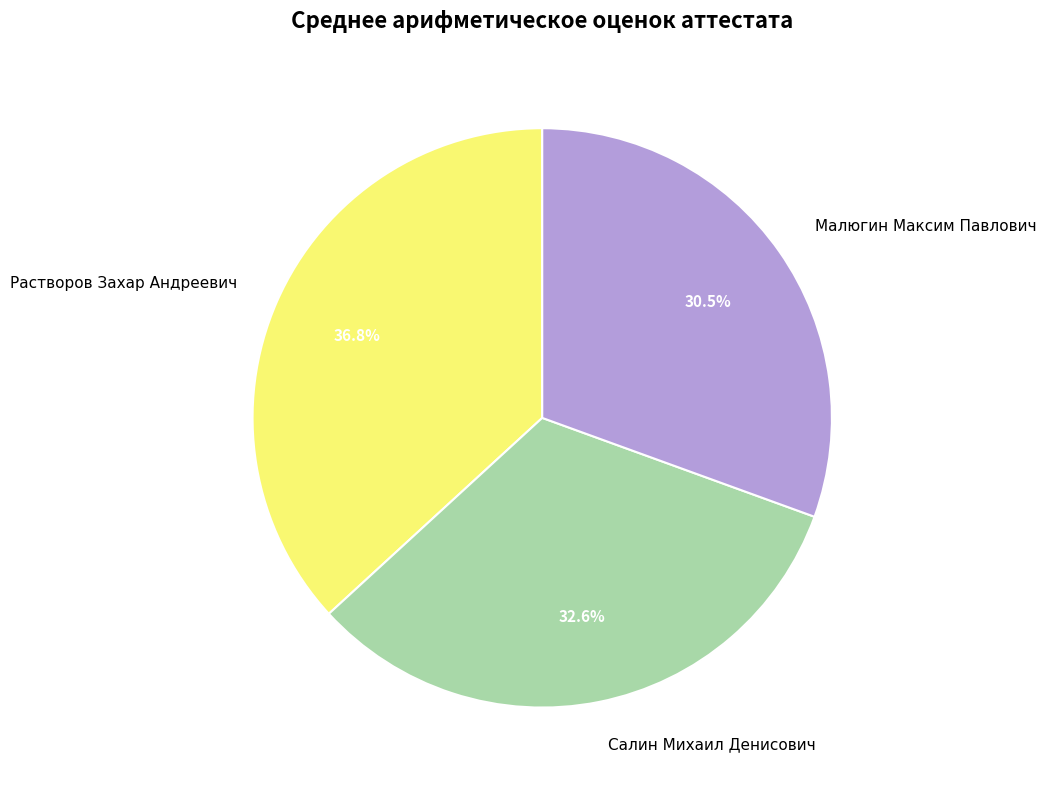

To the nearest percent, what is the average slice percentage?

33%